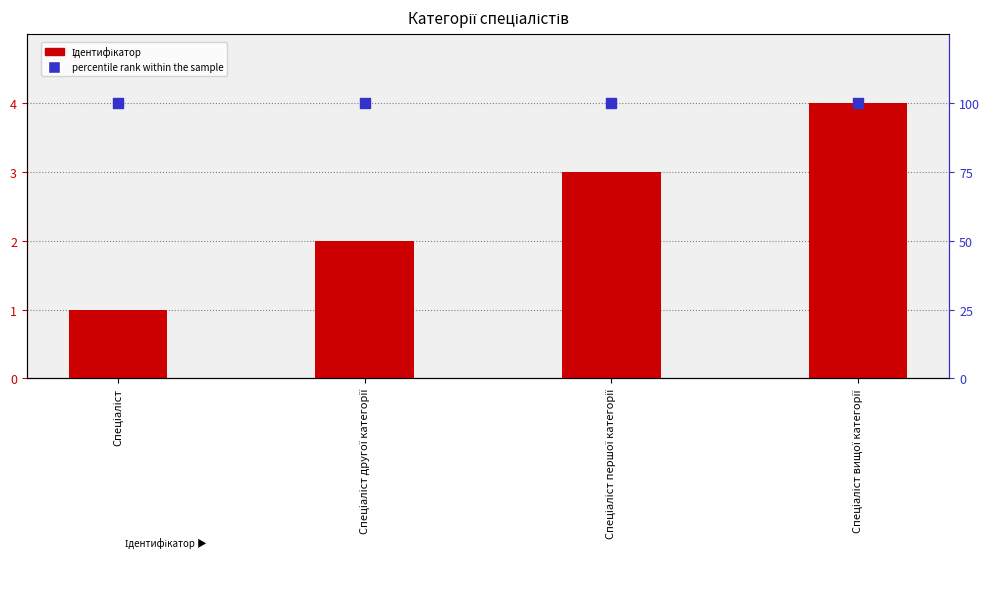

At which category is the sum across all series the highest?

Спеціаліст вищої категорії